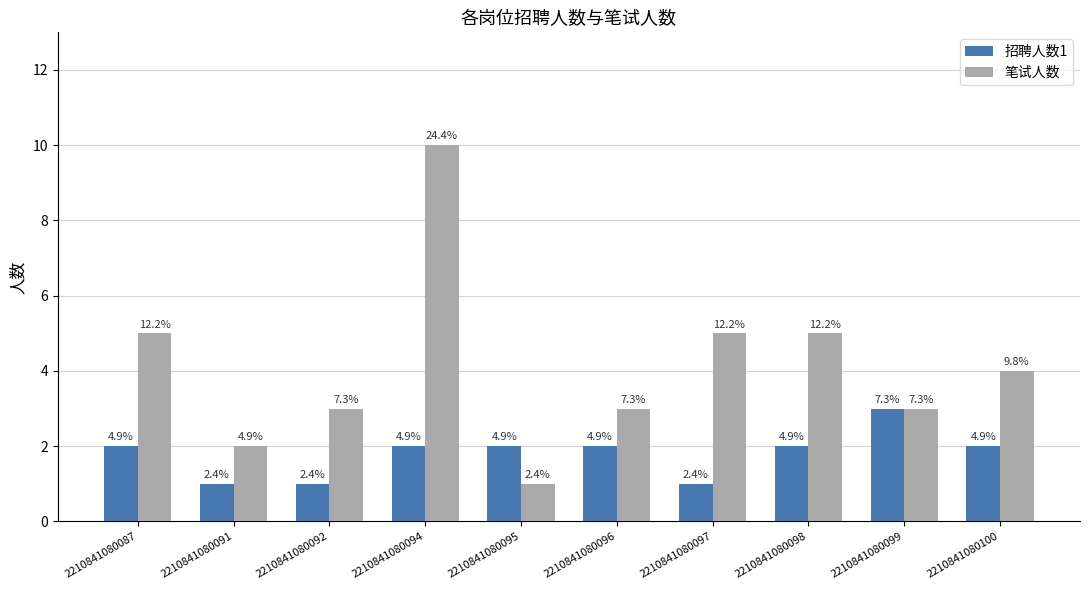

List the labels in order of 招聘人数1 value, largest first.

2210841080099, 2210841080087, 2210841080094, 2210841080095, 2210841080096, 2210841080098, 2210841080100, 2210841080091, 2210841080092, 2210841080097